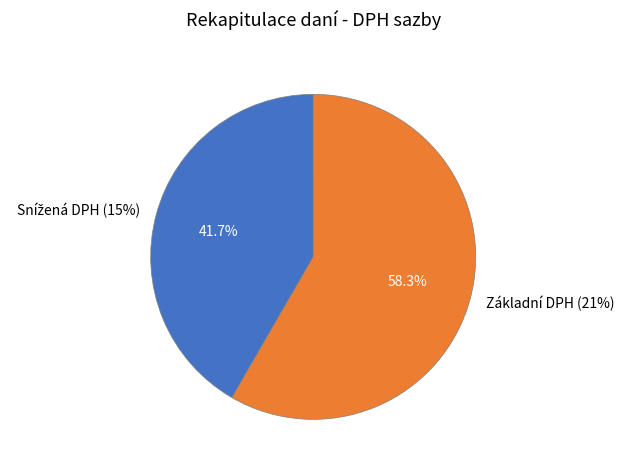

Is it true that Snížená DPH (15%) is 42% of the pie?

True